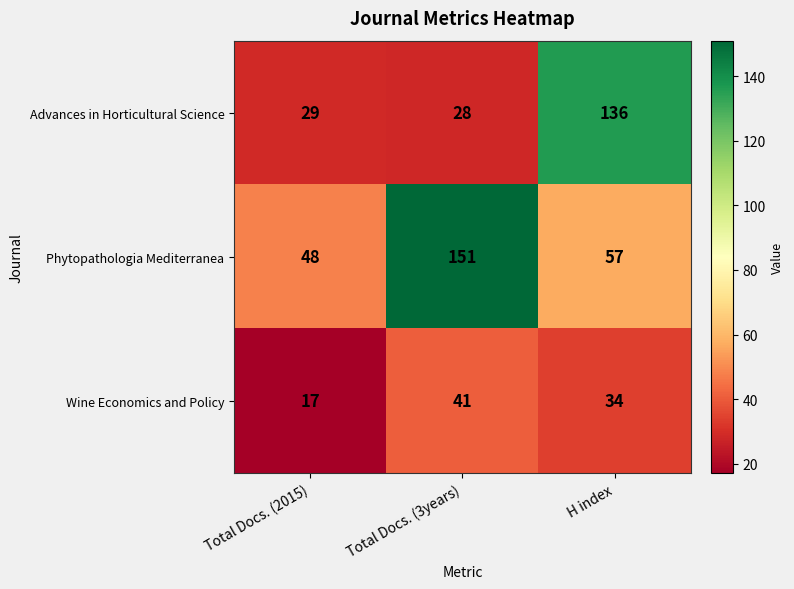

What is the spread (max minus min) of values at Total Docs. (3years)?

123